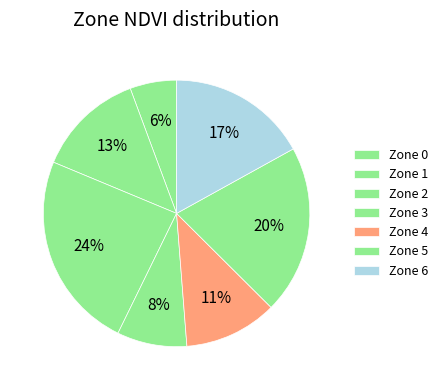

What is the largest slice in the pie chart?

2